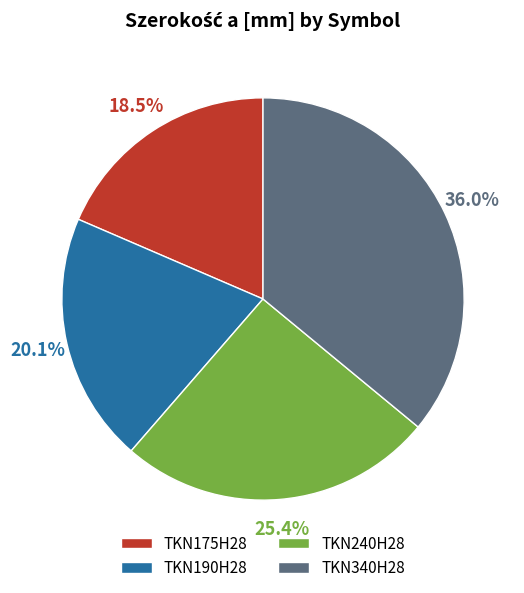

To the nearest percent, what is the average slice percentage?

25%